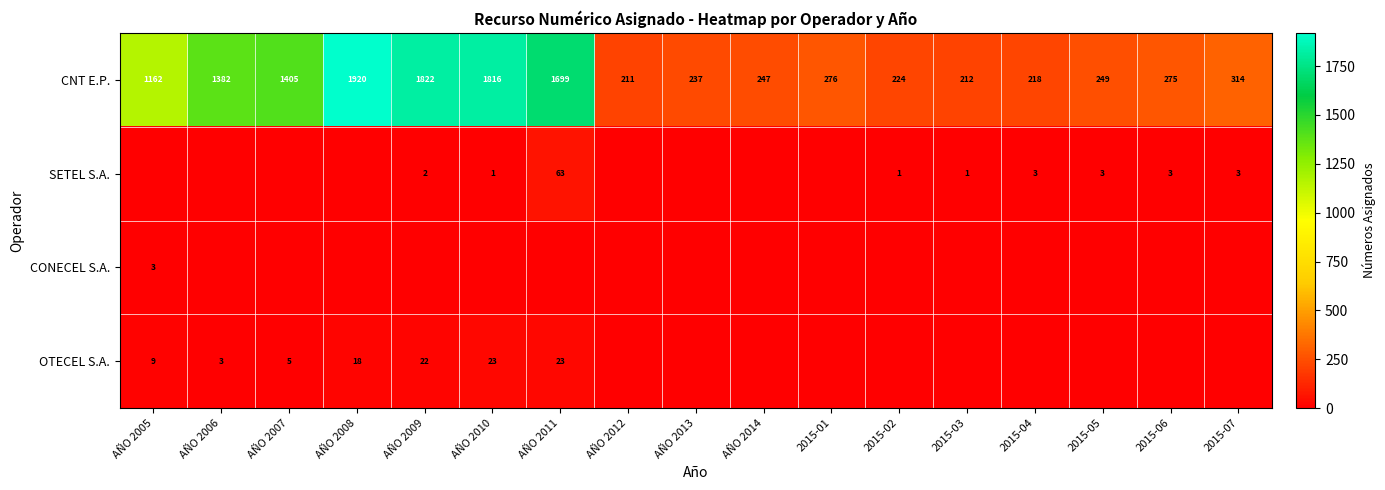

The SETEL S.A. series shows 5 at 2015-07. True or false?

False